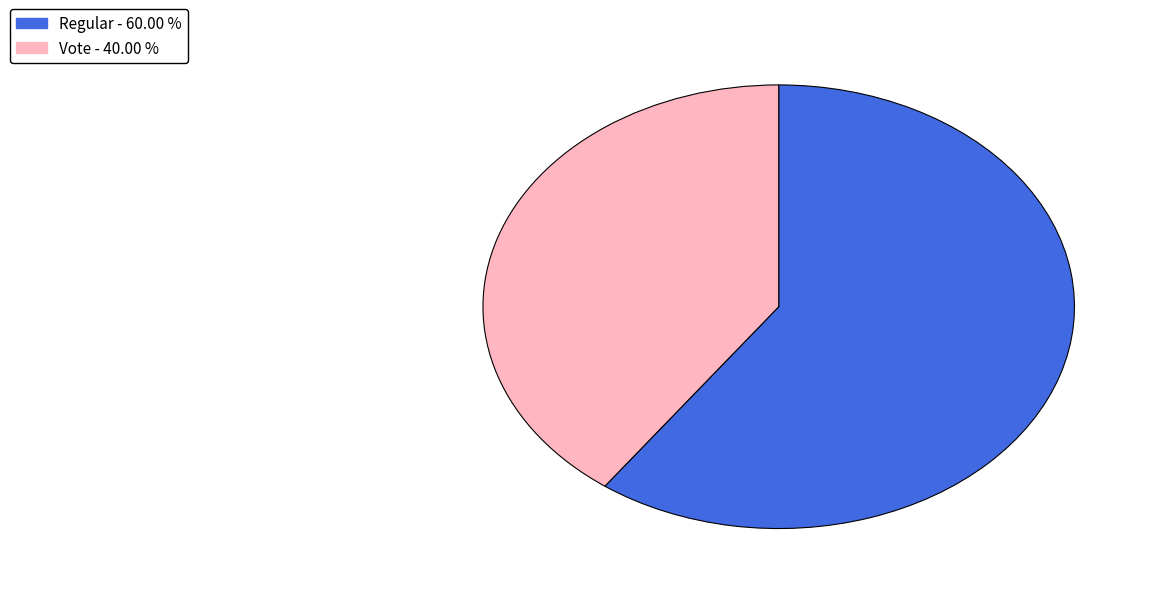

Does Regular represent more than half of the total?

Yes